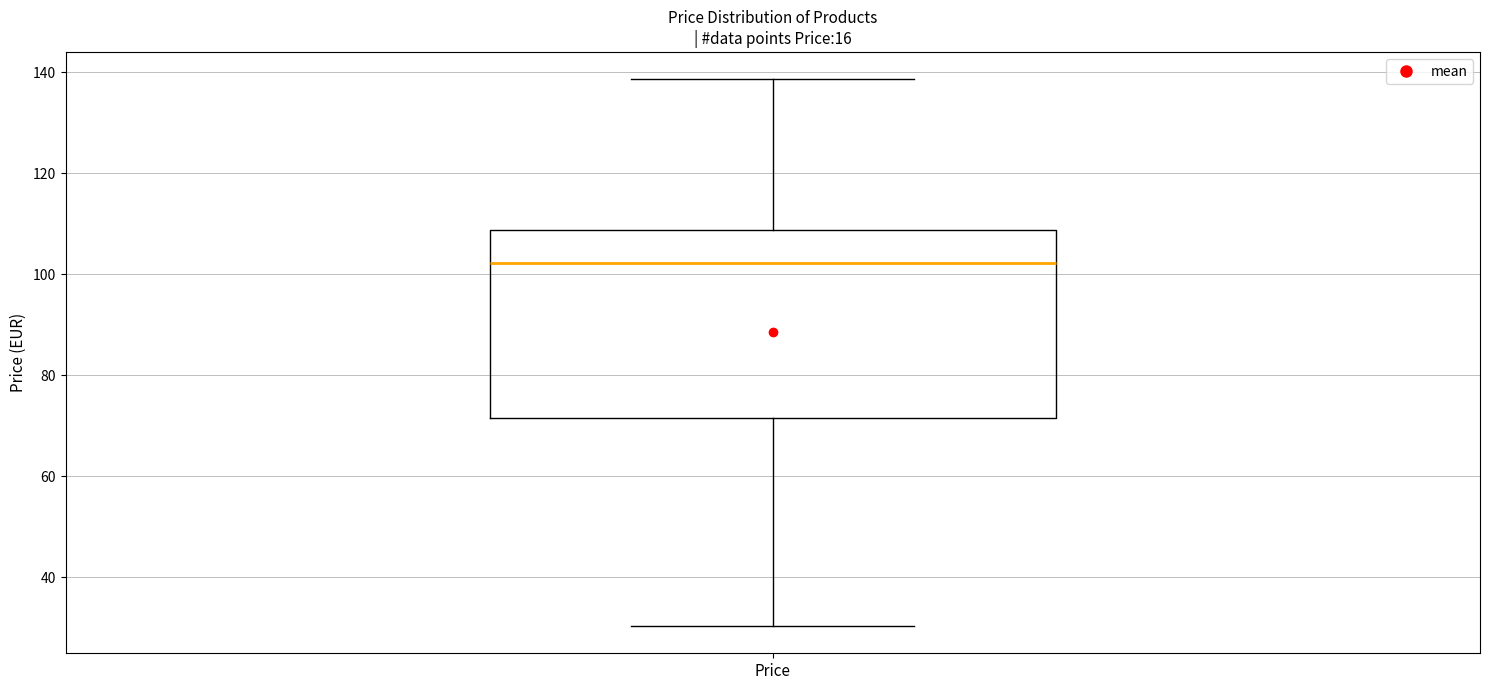

Read this box plot against the y-axis: the position of the median line, the range covered by the box, and the ends of both whiskers. The values are not printed on the chart, so give them approximately, as read against the axis.

median 102, box 72 to 108, whiskers 30 to 138